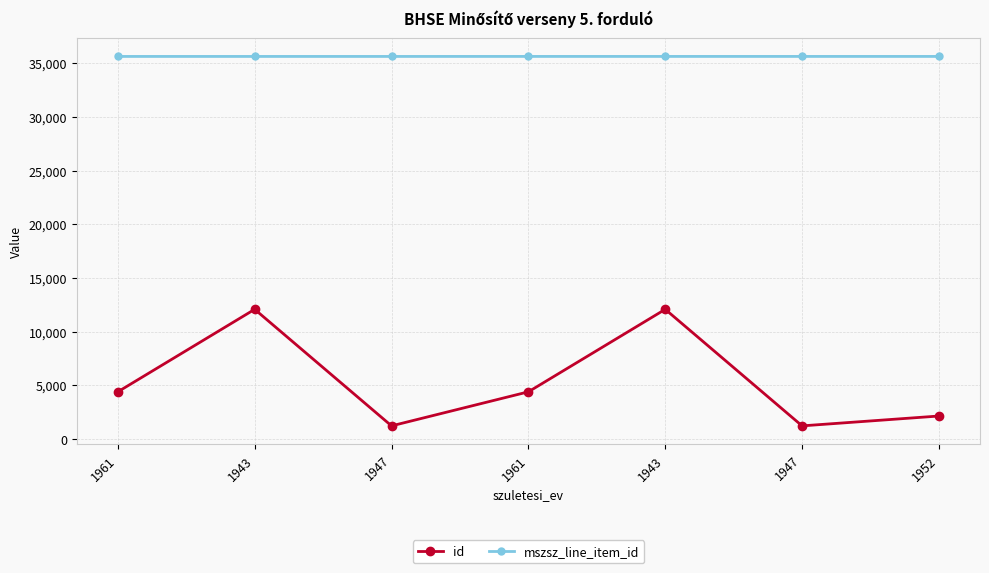

True or false: mszsz_line_item_id and id intersect in this chart.

False